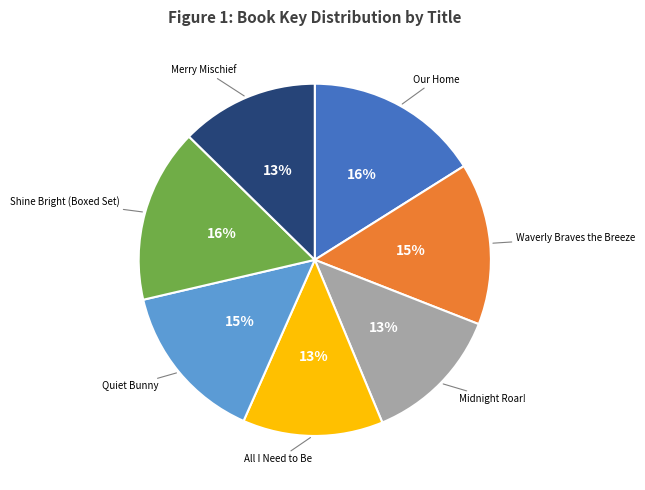

To the nearest percent, what percentage of the pie is Waverly Braves the Breeze?

15%